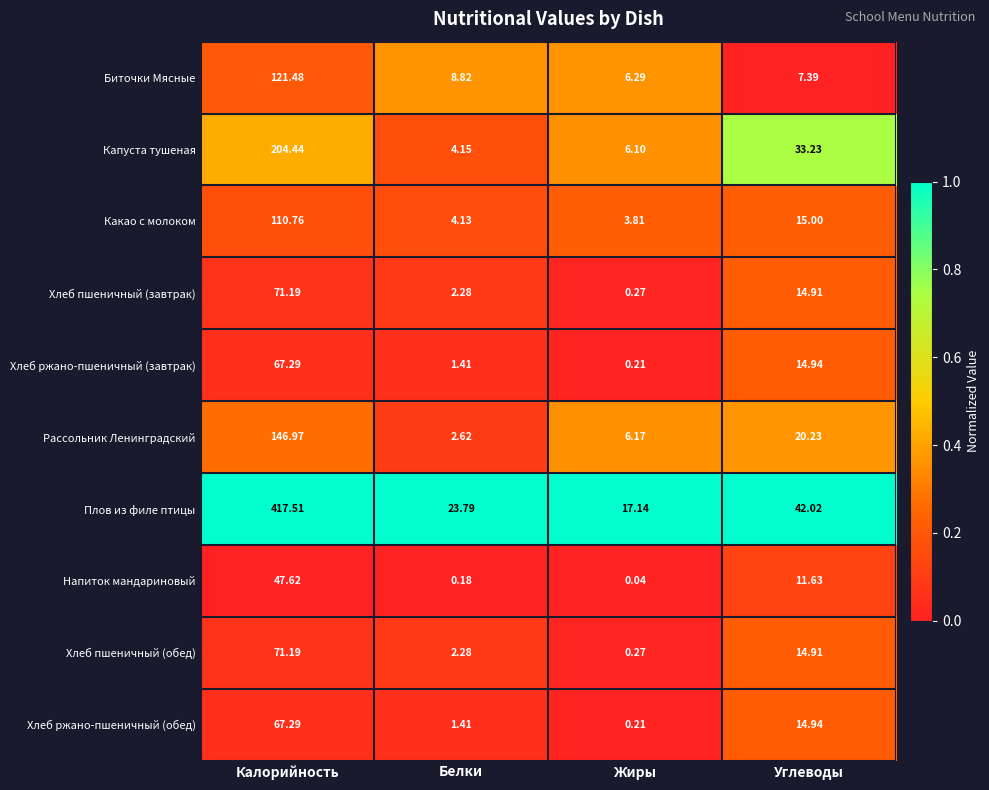

Between Калорийность and Углеводы, which series saw the biggest shift?

Плов из филе птицы